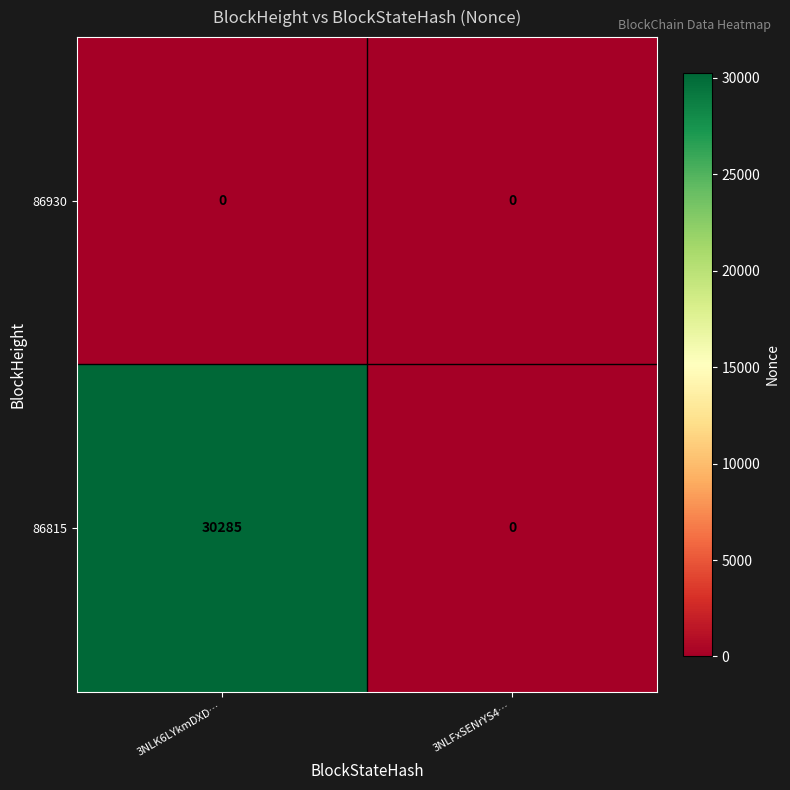

List the series in order of their overall mean, highest first.

86815, 86930